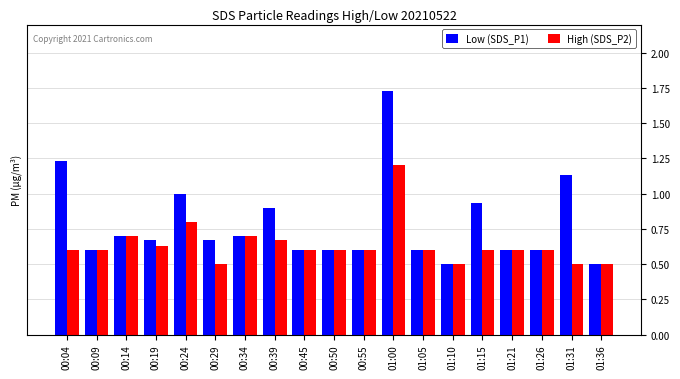

What is the sum of all Low (SDS_P1) values?

14.9